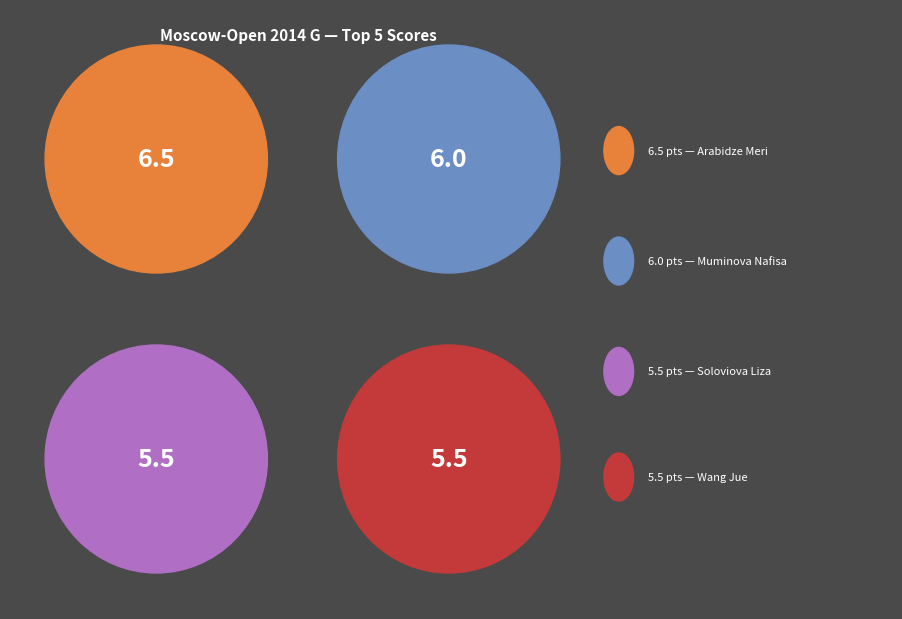

Is it true that Wang Jue is 10% of the pie?

False